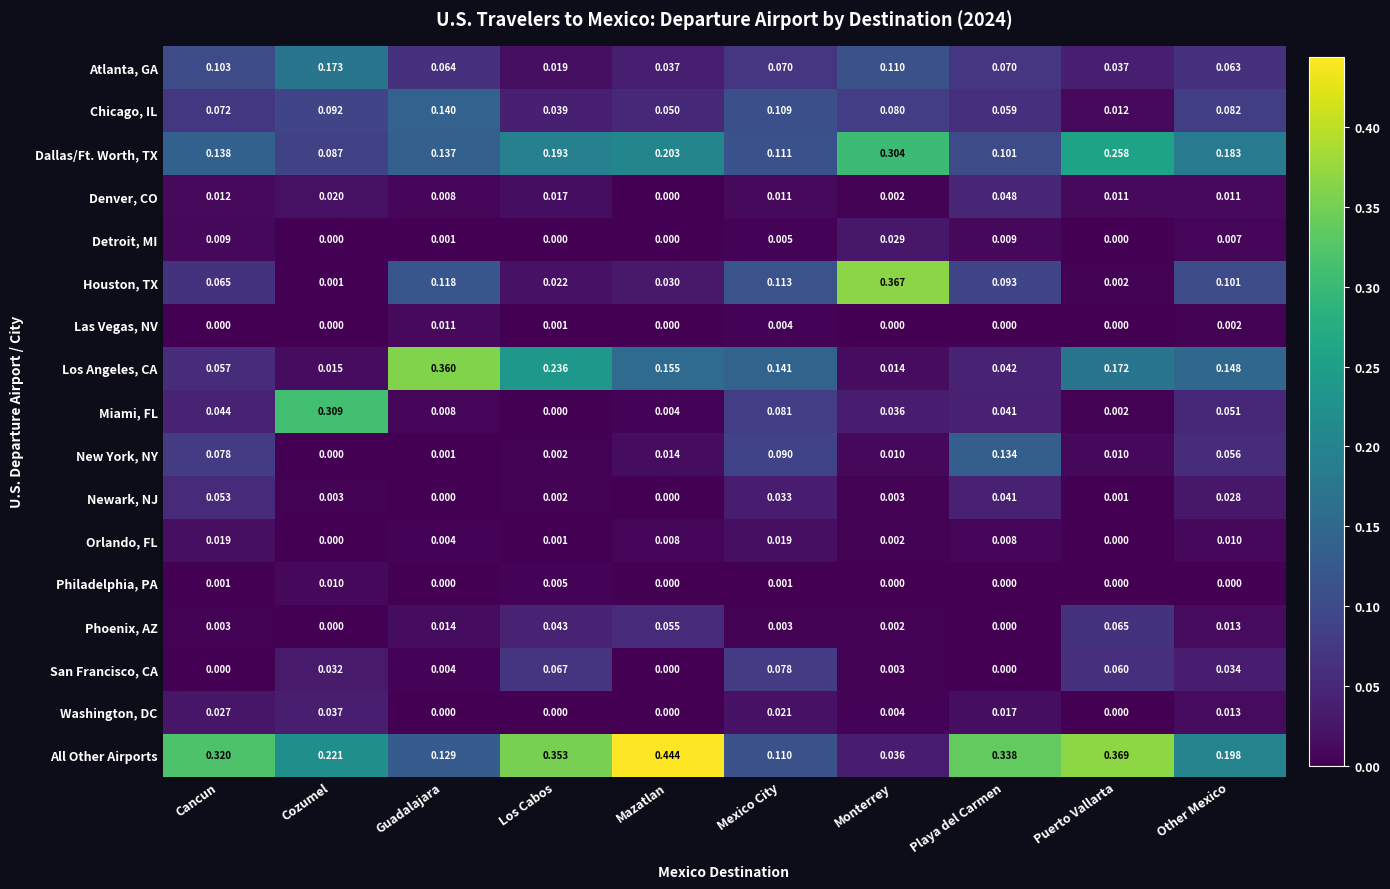

Is the value of Denver, CO at Playa del Carmen greater than the value of Washington, DC at Puerto Vallarta?

Yes